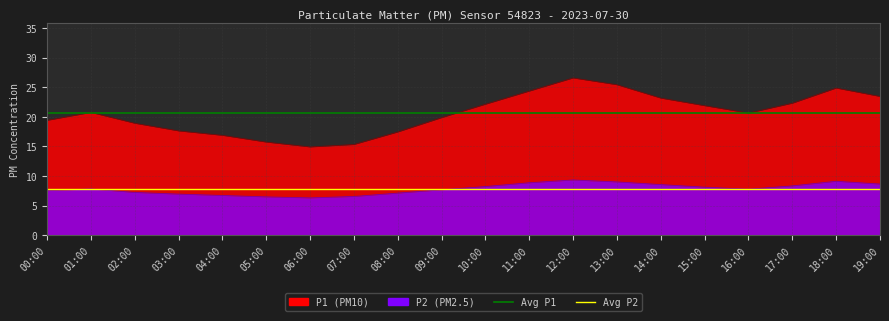

What is the total value across all series at 00:00?

28.4